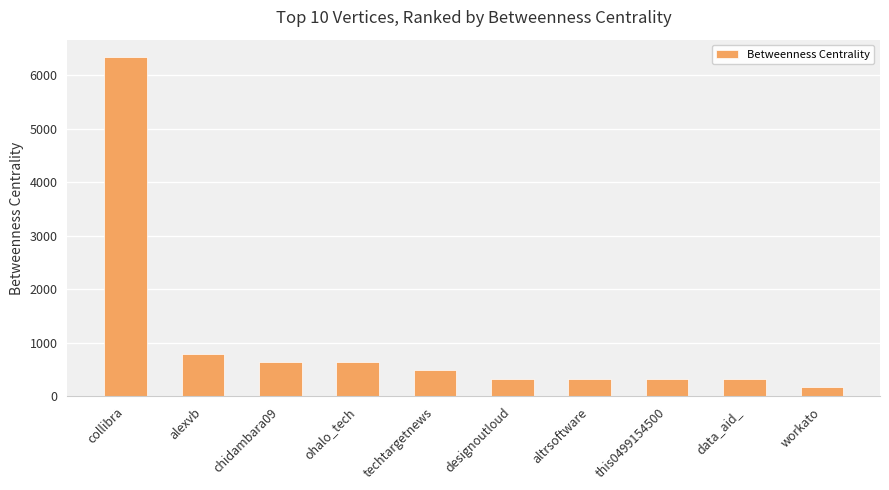

Which label corresponds to the smallest value in the chart?

workato